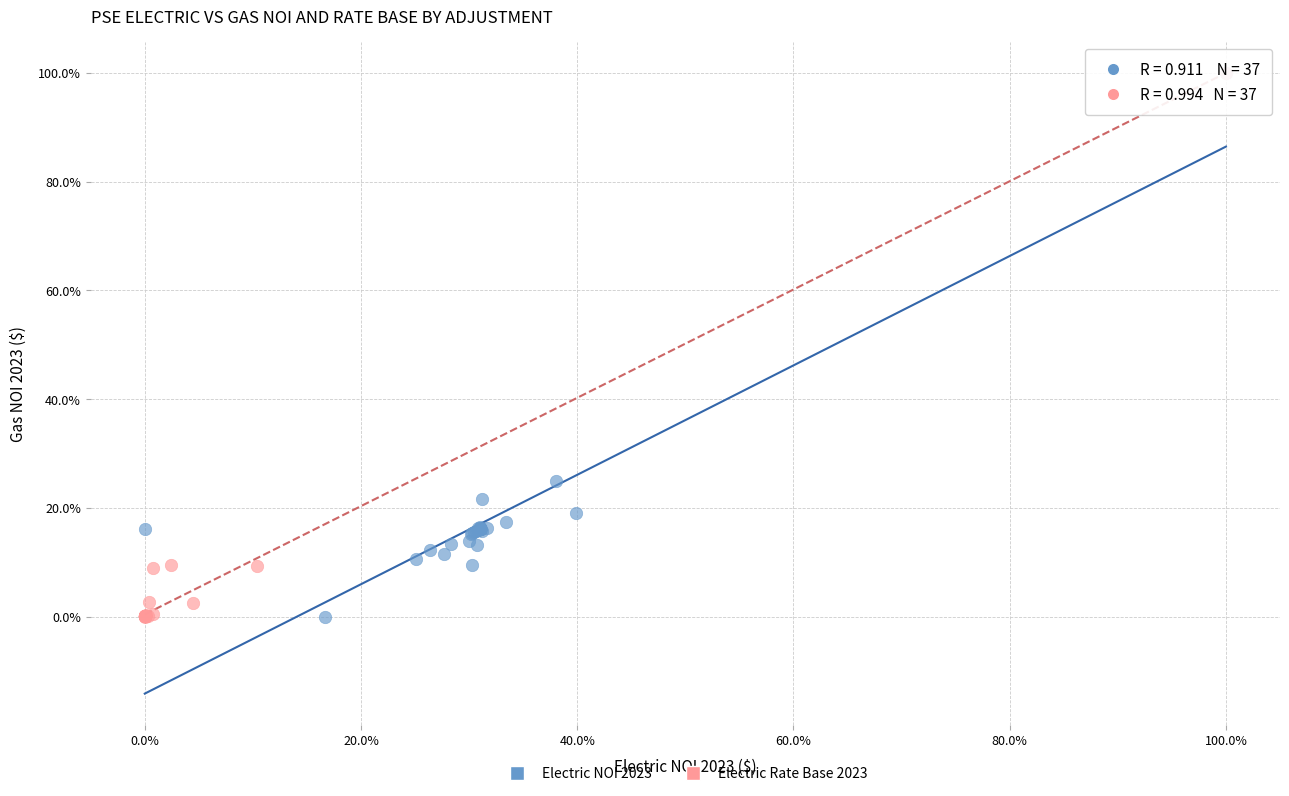

What are all the series names shown in the legend?

Electric NOI 2023, Electric Rate Base 2023